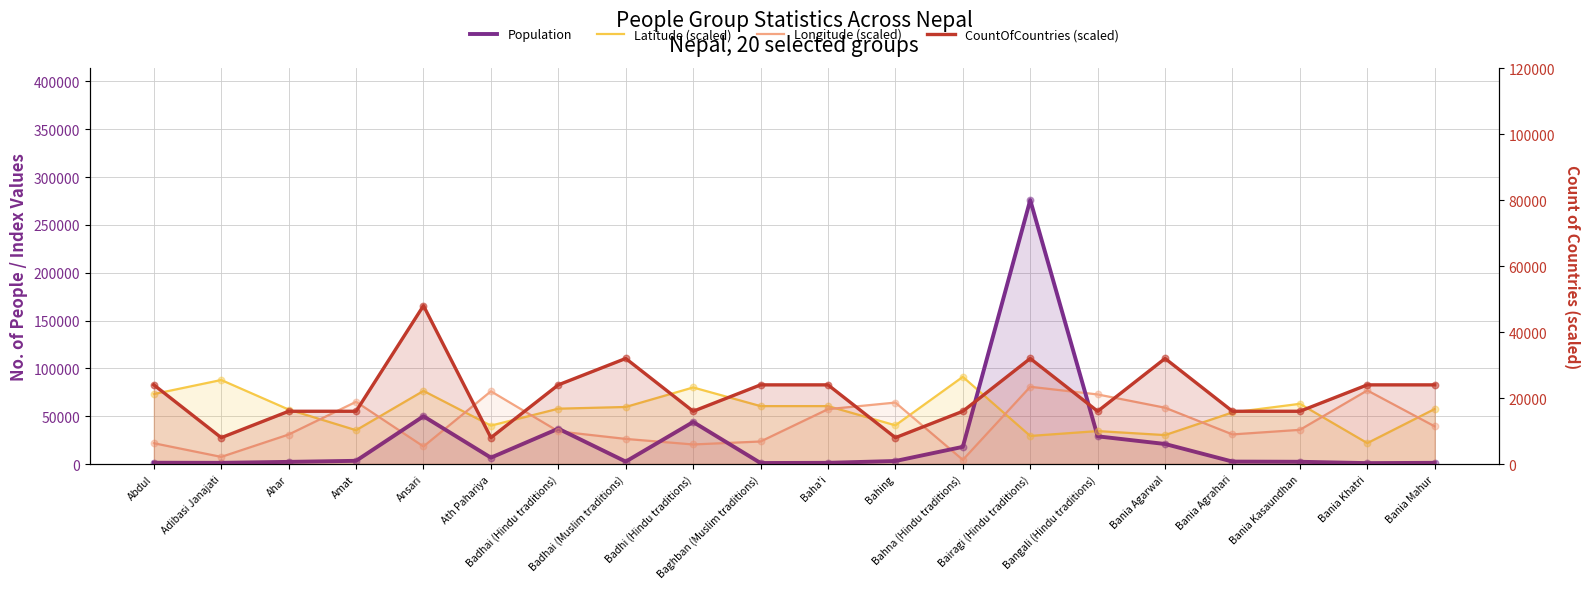

What is the total value across all series at Amat?

119900.0